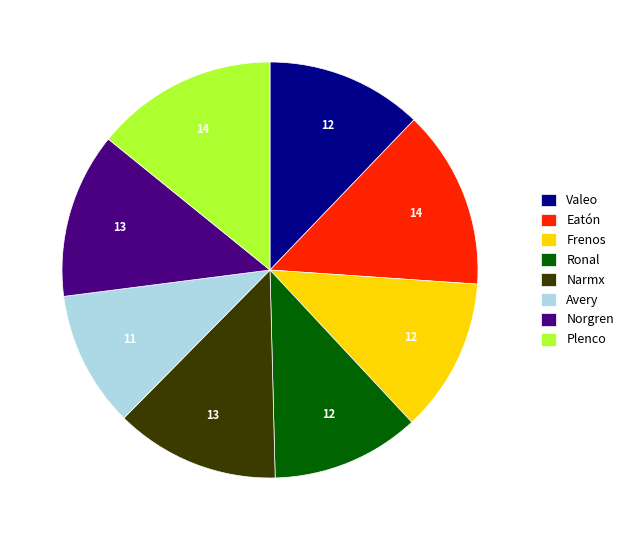

Does Ronal represent more than half of the total?

No